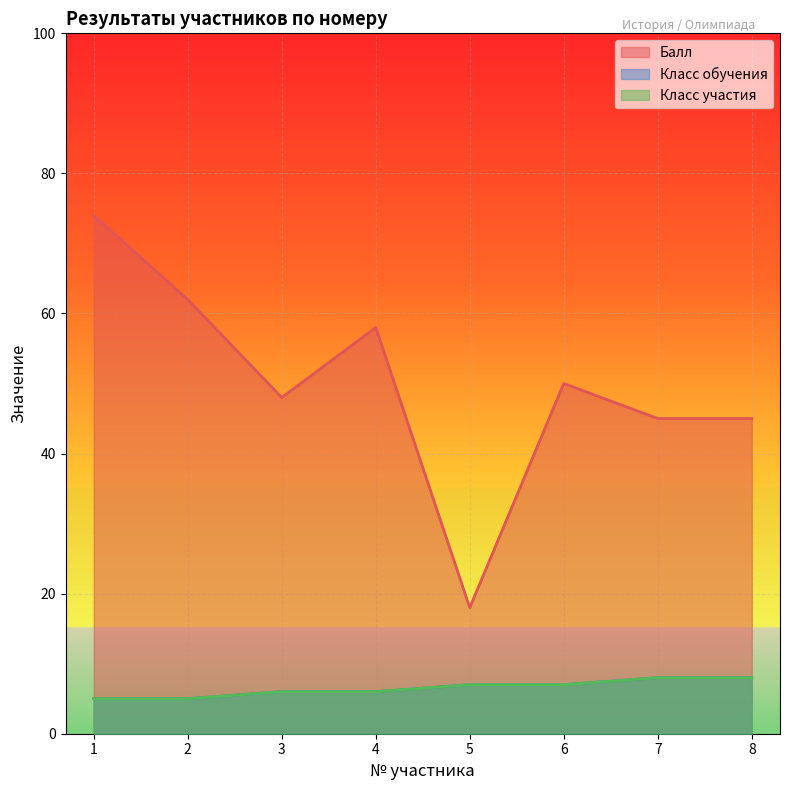

Count the number of data series in this chart.

3